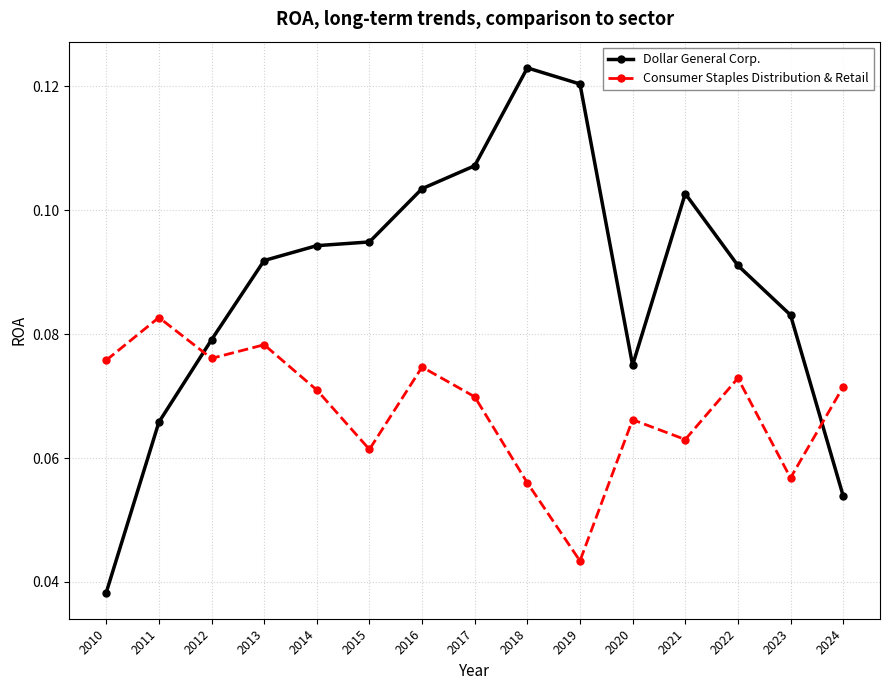

Which label corresponds to the largest value in the chart?

2018